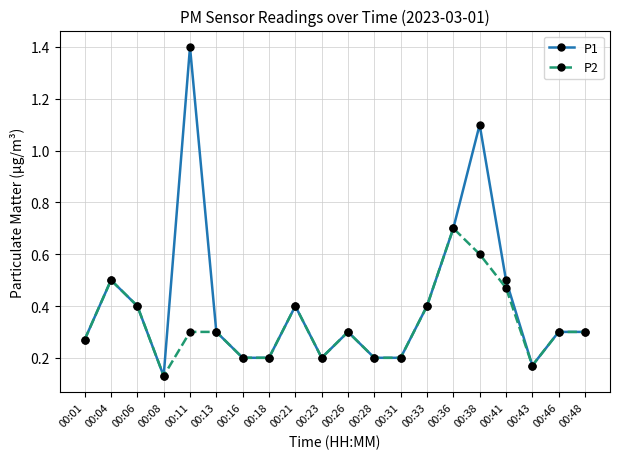

List the series in order of their peak value, lowest first.

P2, P1